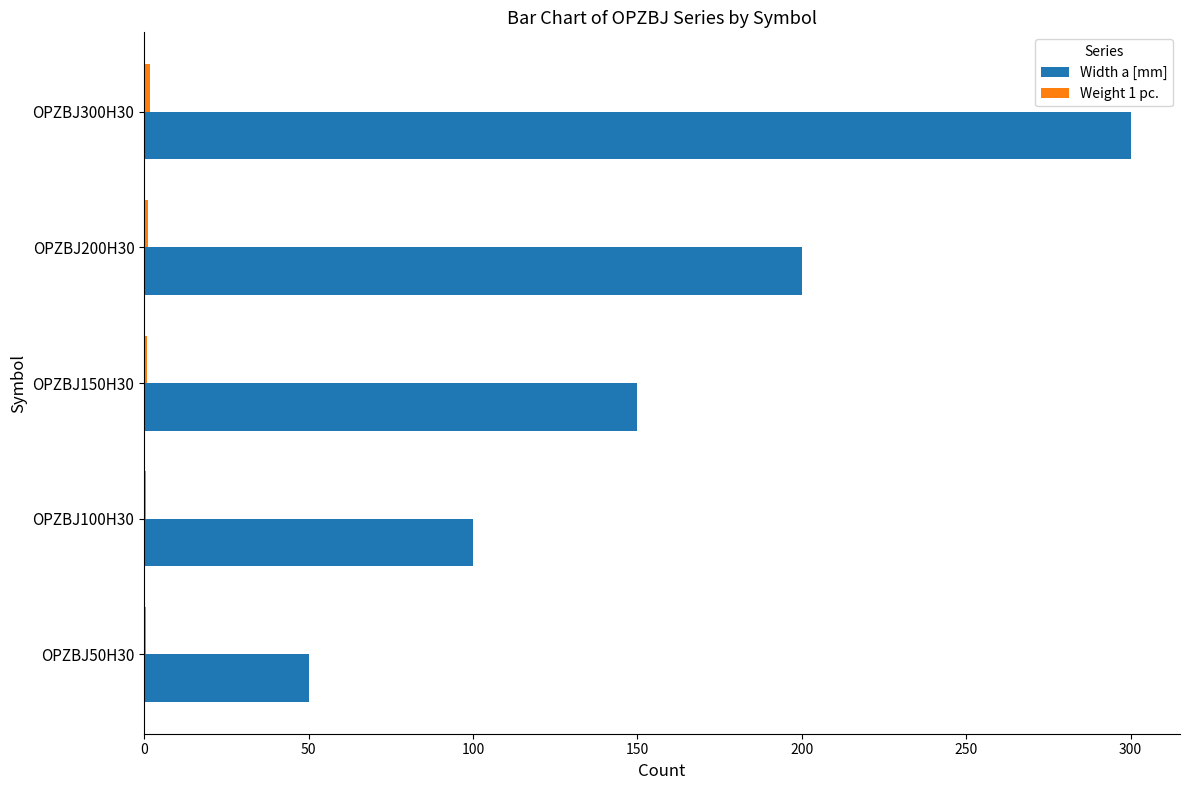

Which series has the largest total across all categories?

Width a [mm]